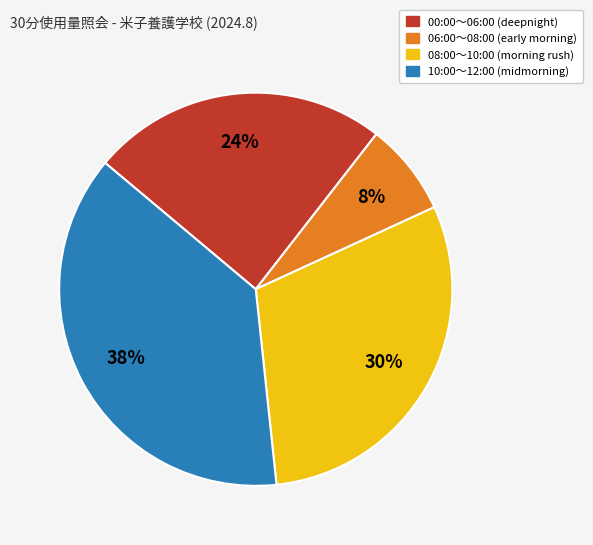

Does any single category account for the majority?

No